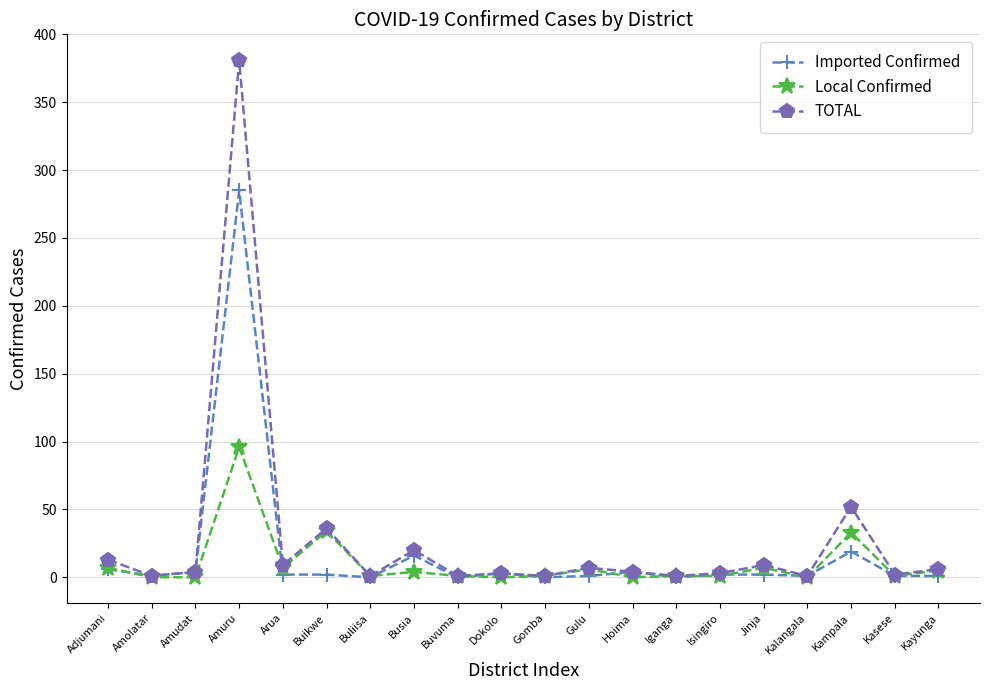

What is the difference between the maximum and minimum values in the TOTAL series?

380